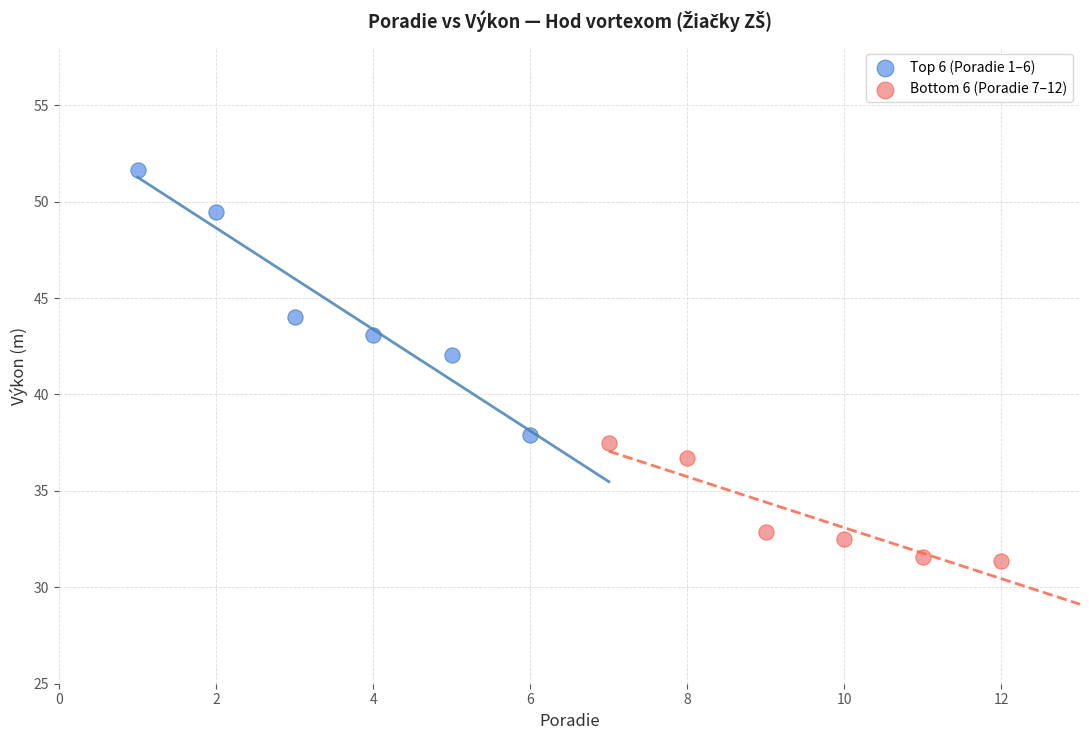

Which series has the widest spread of Y values?

Top 6 (Poradie 1–6)